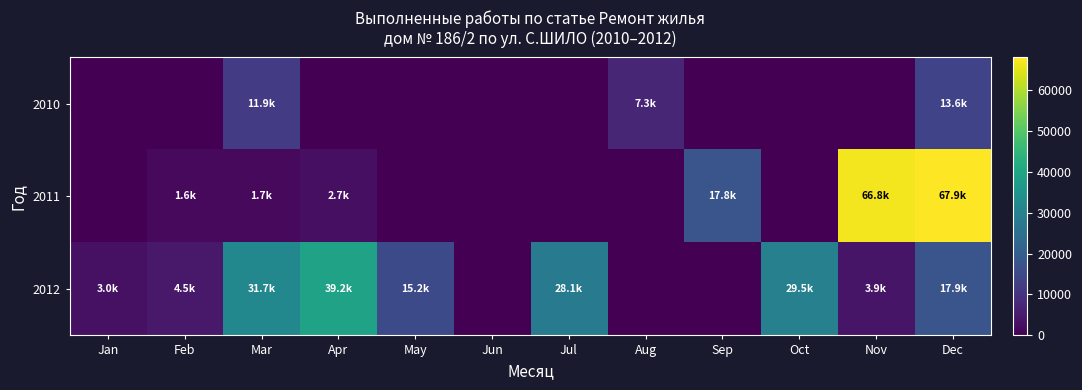

What is the total value across all series at May?

15215.0